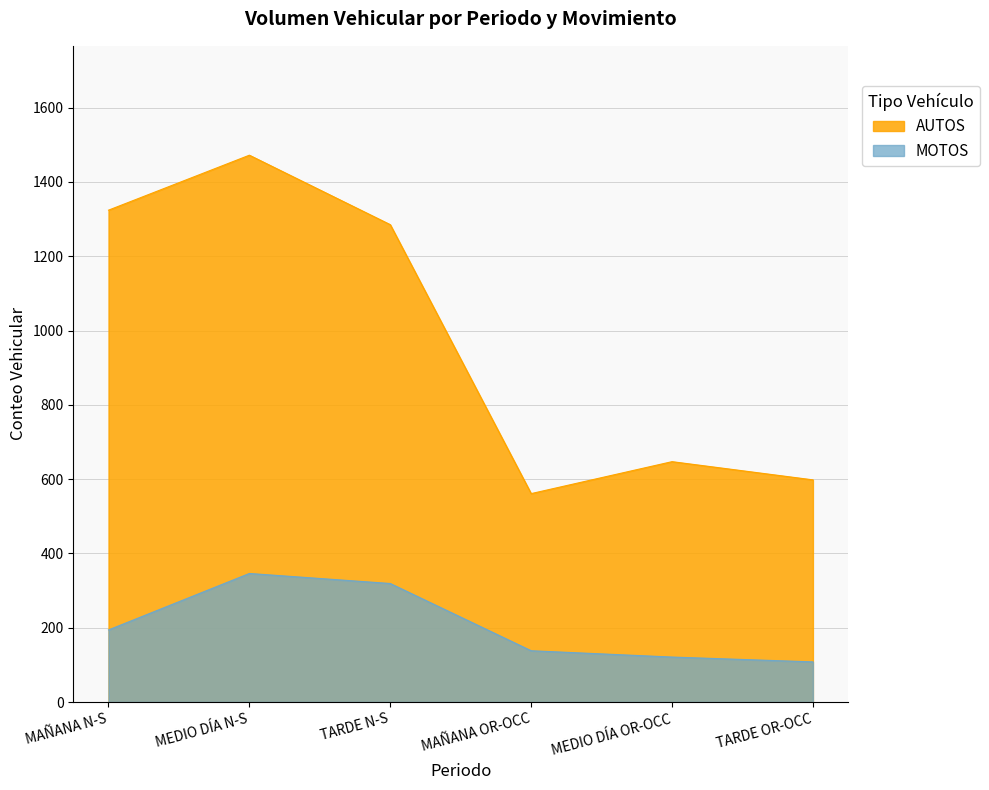

True or false: MOTOS and AUTOS cross at least once.

False